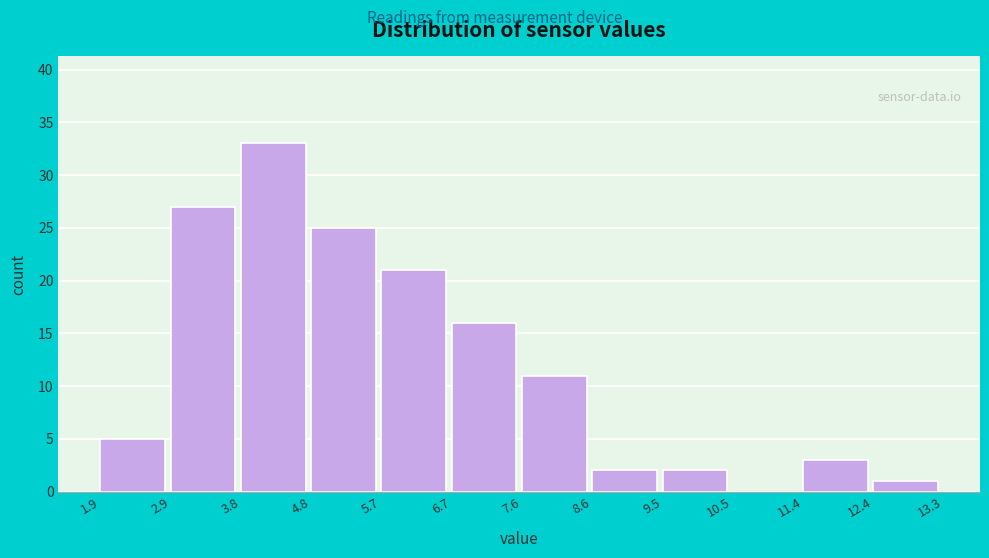

Reading left to right, list every bar in this chart as the range it spans on the x-axis followed by its height. The values are not printed on the chart, so give them approximately, as read against the axis.

1.9 to 2.9: 5
2.9 to 3.8: 27
3.8 to 4.8: 33
4.8 to 5.7: 25
5.7 to 6.7: 21
6.7 to 7.6: 16
7.6 to 8.6: 11
8.6 to 9.5: 2
9.5 to 10.5: 2
10.5 to 11.4: 0
11.4 to 12.4: 3
12.4 to 13.3: 1